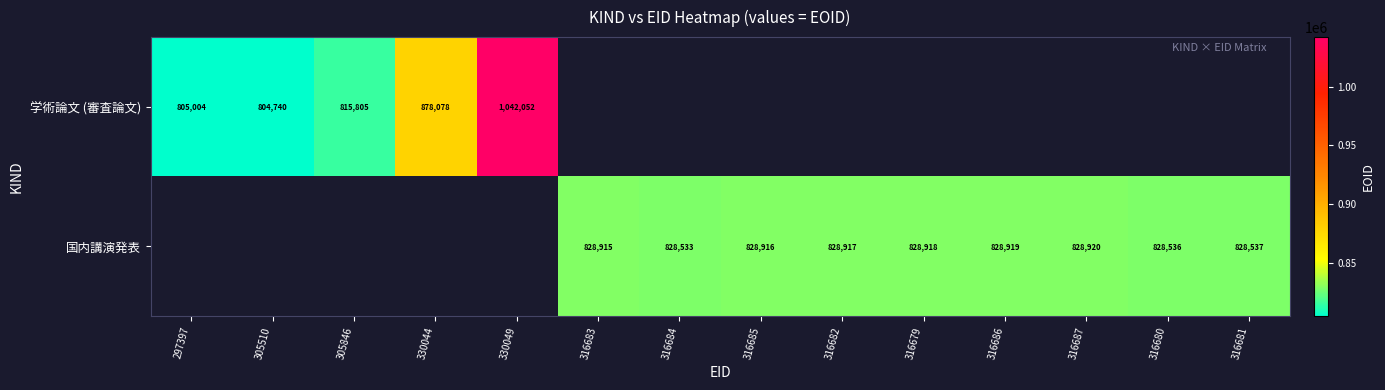

True or false: 国内講演発表 has a value of 575477 at 316681.

False